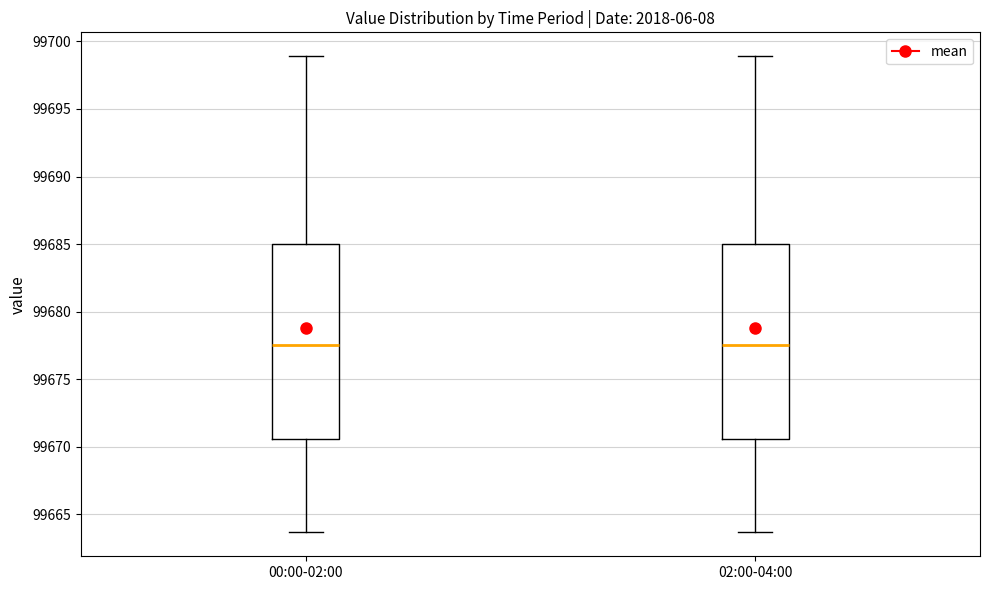

Reading left to right, read every box against the y-axis: the position of its median line, the range the box covers, and the ends of its whiskers. The values are not printed on the chart, so give them approximately, as read against the axis.

00:00-02:00: median 99677.5, box 99670.5 to 99685.0, whiskers 99663.5 to 99699.0
02:00-04:00: median 99677.5, box 99670.5 to 99685.0, whiskers 99663.5 to 99699.0